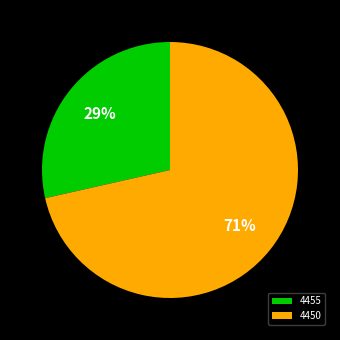

To the nearest percent, what is the combined percentage of 4450 and 4455?

100%